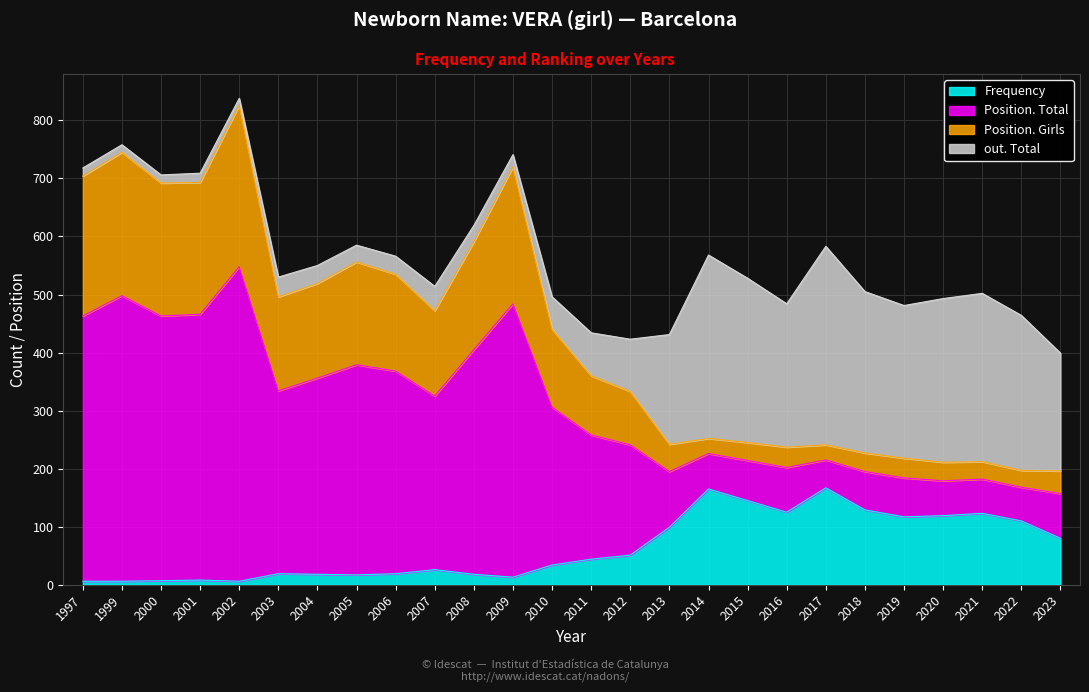

Which series has the largest total across all categories?

Position. Total